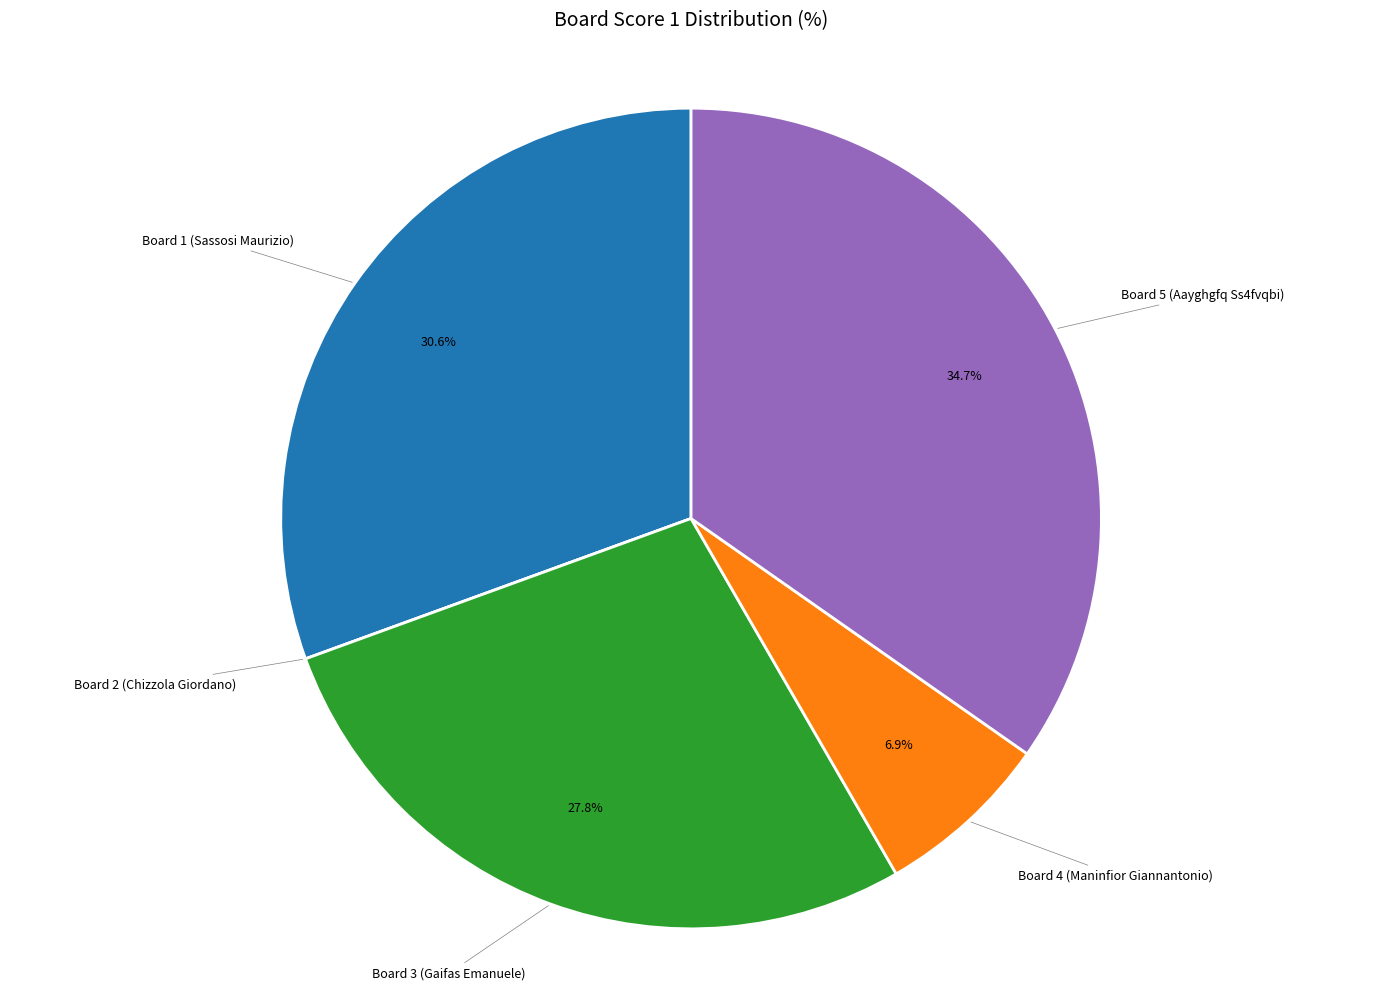

Is there any slice that represents more than half of the pie?

No